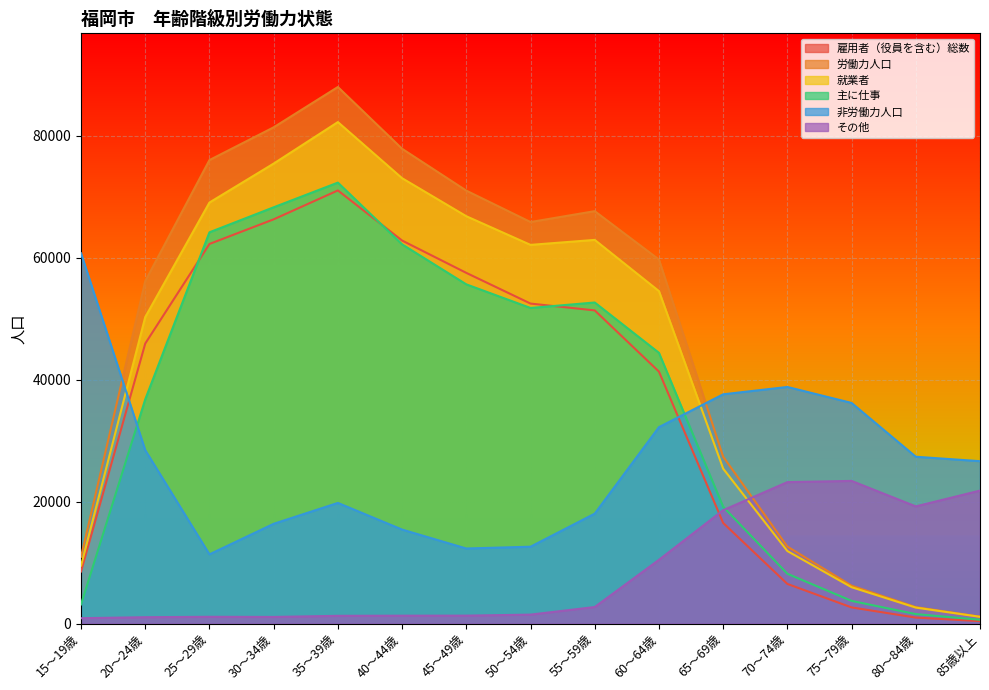

What is the value of the 就業者 point at the 7th from the left?

66835